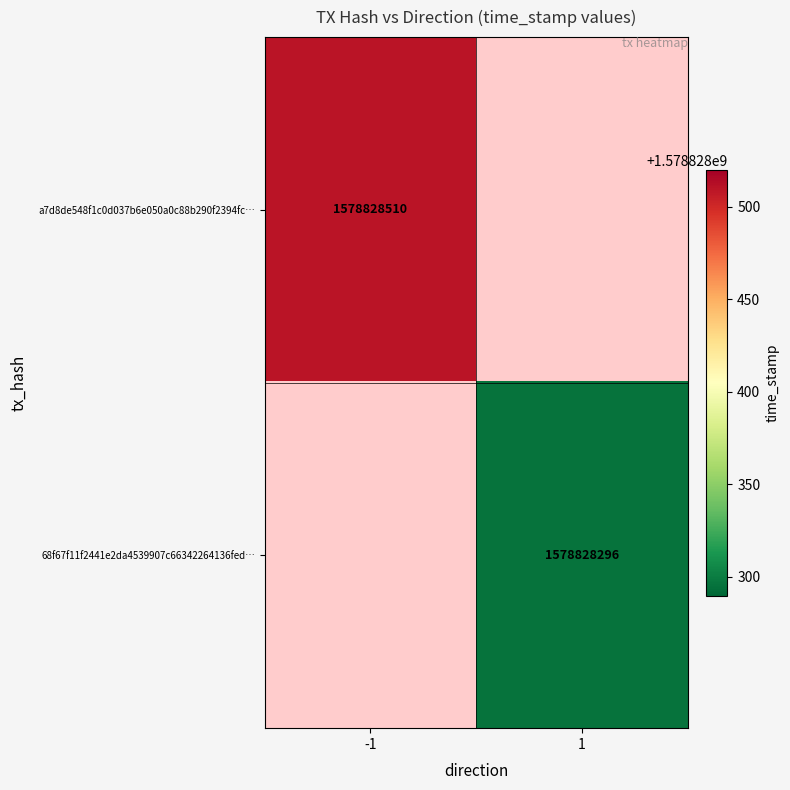

The value of 68f67f11f2441e2da4539907c66342264136fed… at 1 is 422021554. True or false?

False